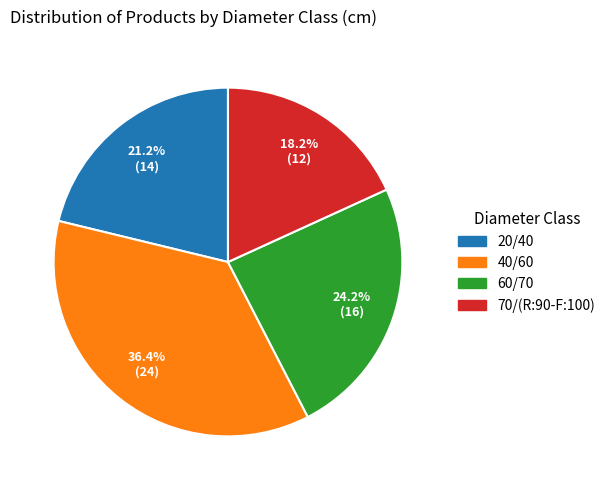

Does any single category account for the majority?

No